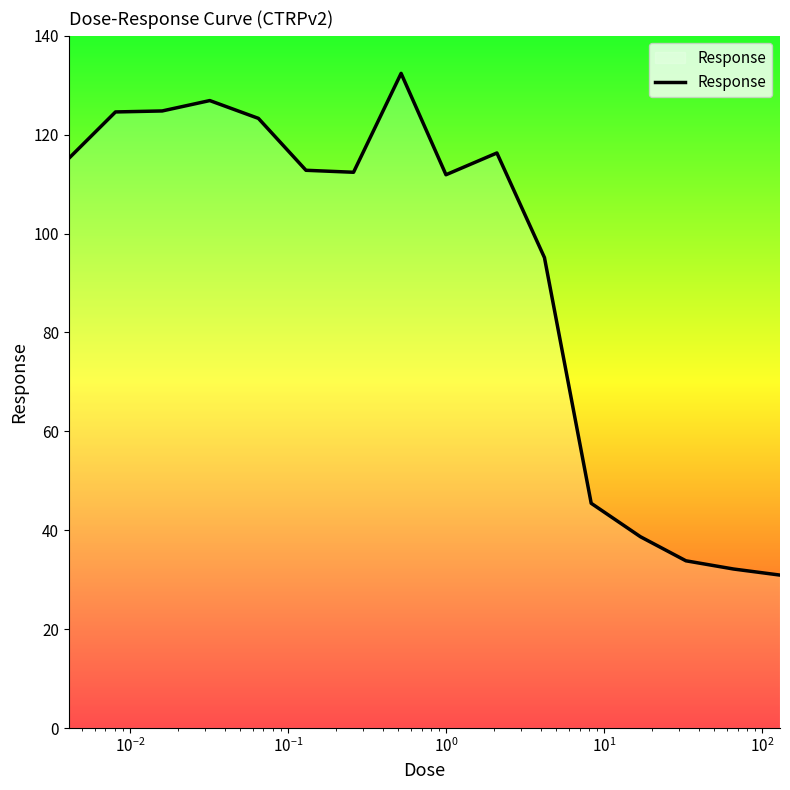

What is the smallest value displayed?

30.9